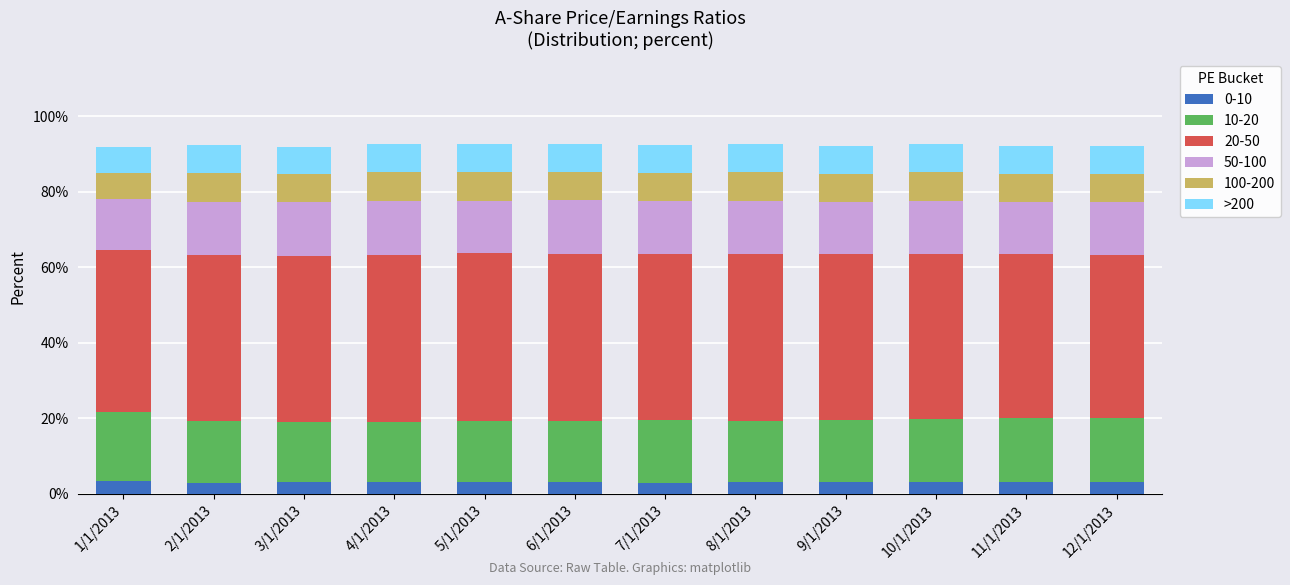

What is the total value across all series at 11/1/2013?

92.1